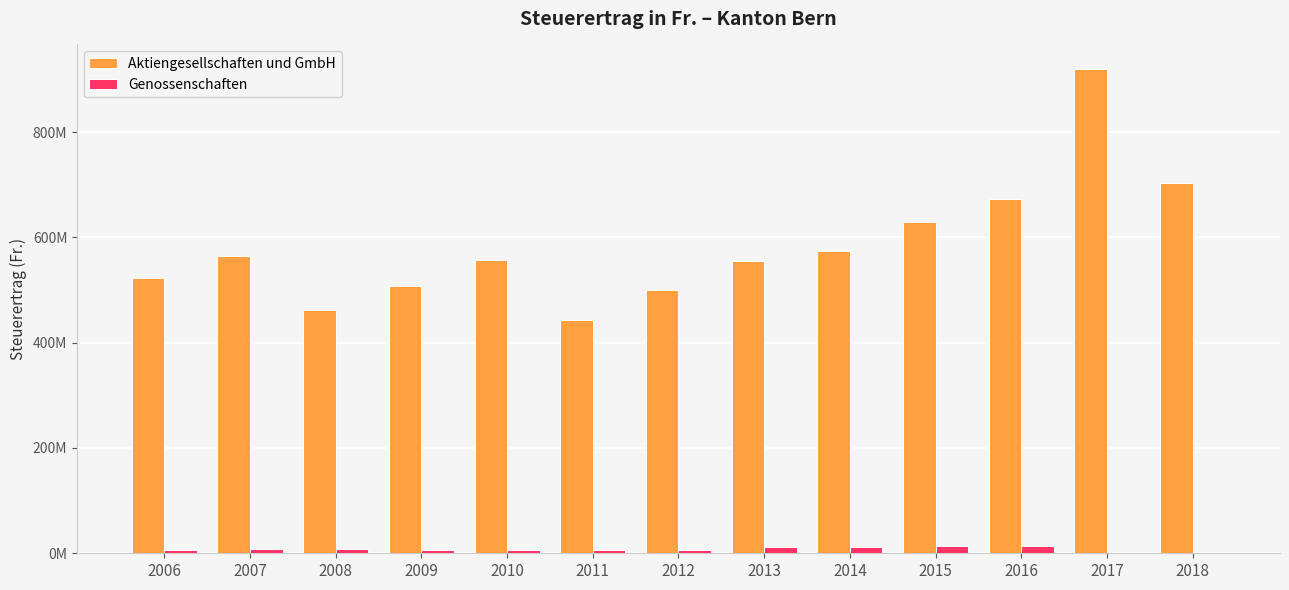

The value of Aktiengesellschaften und GmbH at 2010 is 251112562. True or false?

False